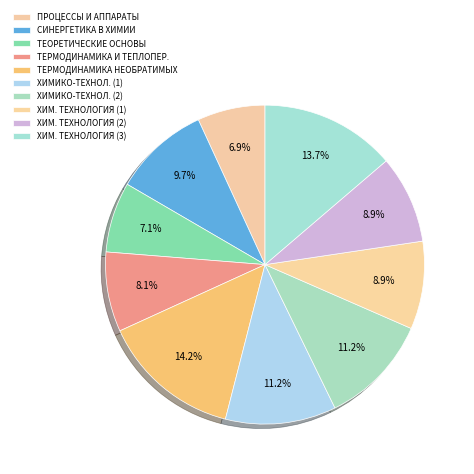

Count the number of slices in the pie.

10